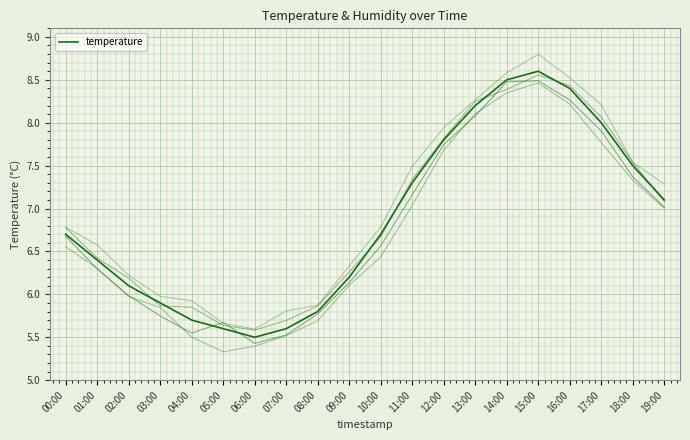

What is the label of the 11th point from the right?

09:00